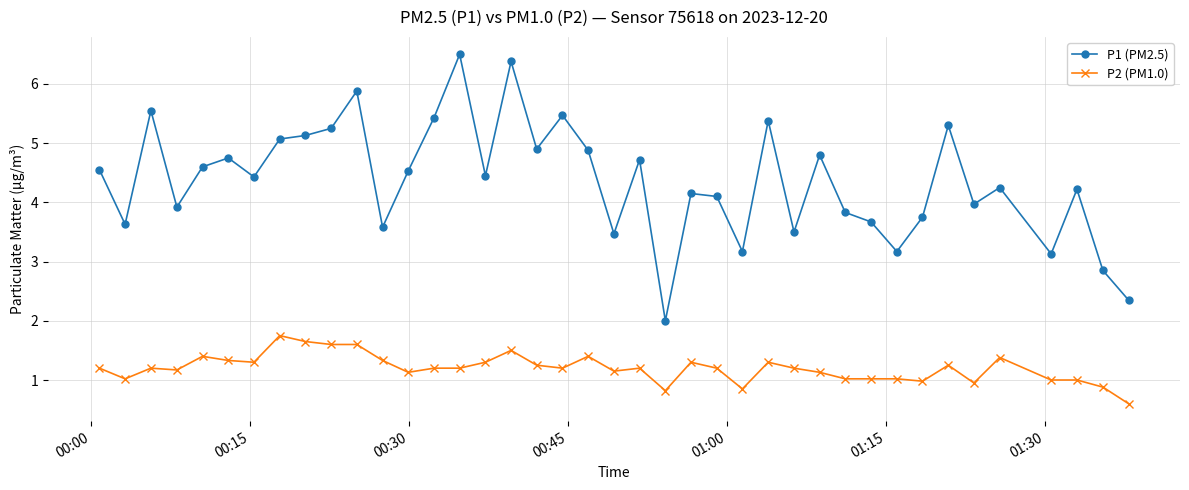

At how many categories does at least one series exceed 4?

25